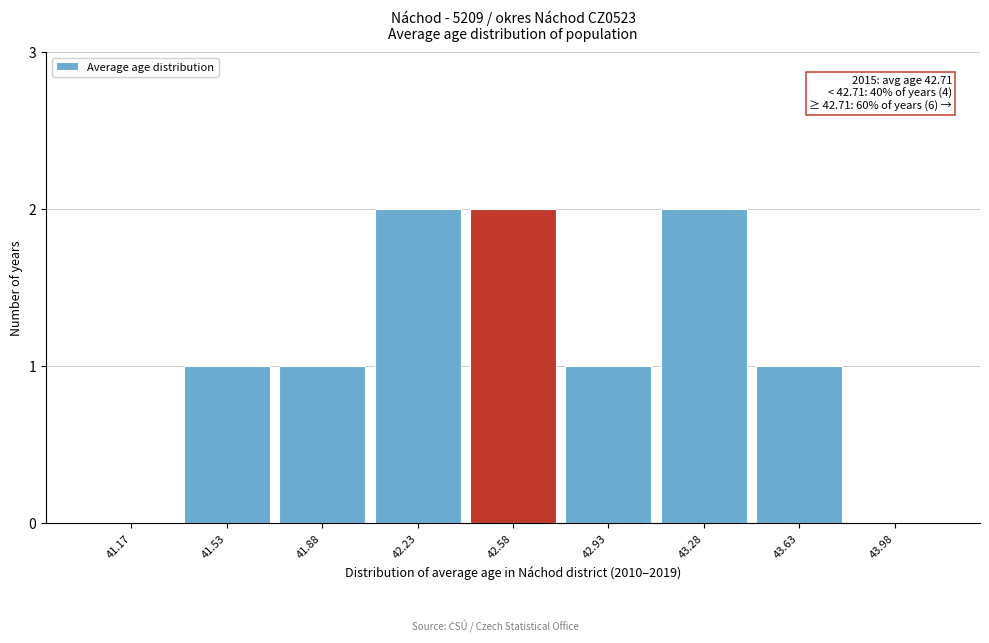

Reading right to left, what are all the values shown in this chart?

43.98=0	43.63=1	43.28=2	42.93=1	42.58=2	42.23=2	41.88=1	41.53=1	41.17=0